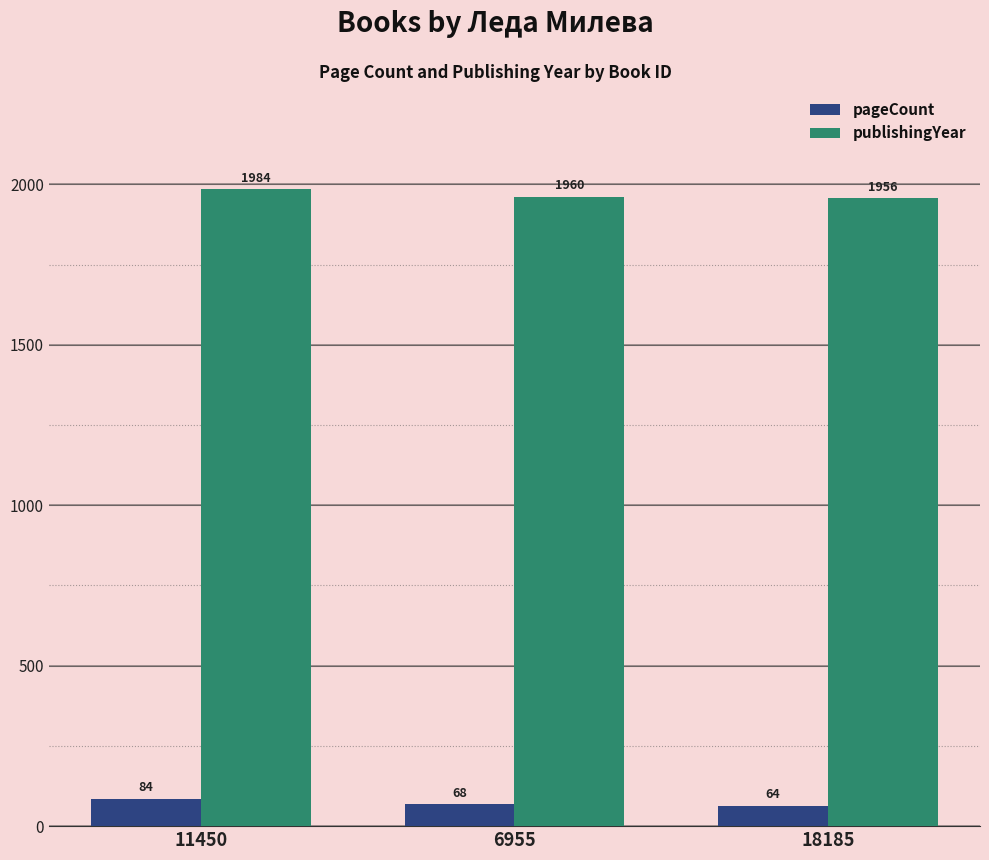

Rank the series by their maximum value, from highest to lowest.

publishingYear, pageCount